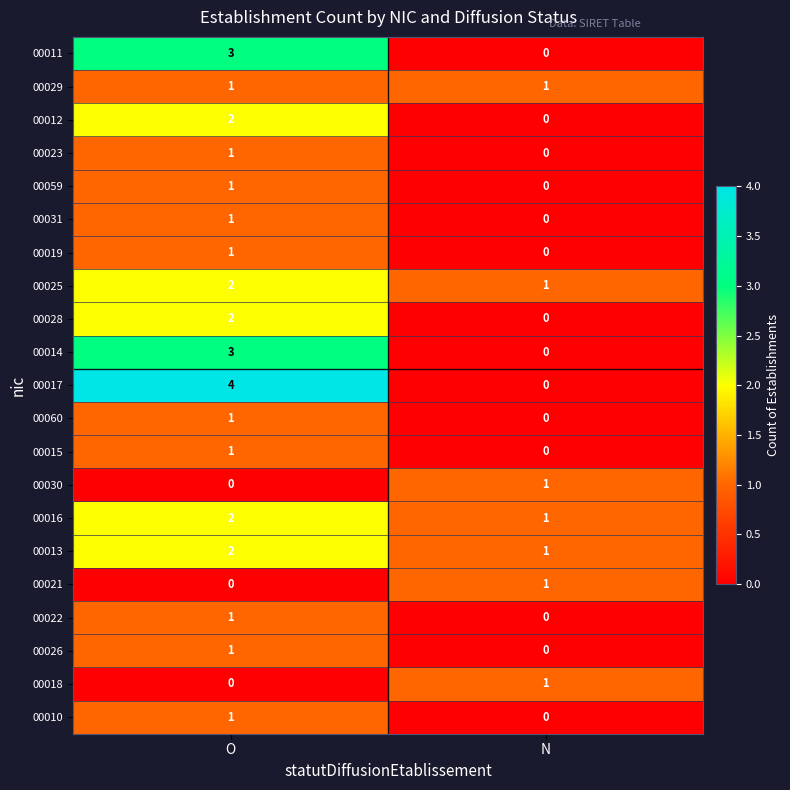

What is the difference between the maximum and minimum values in the 00011 series?

3